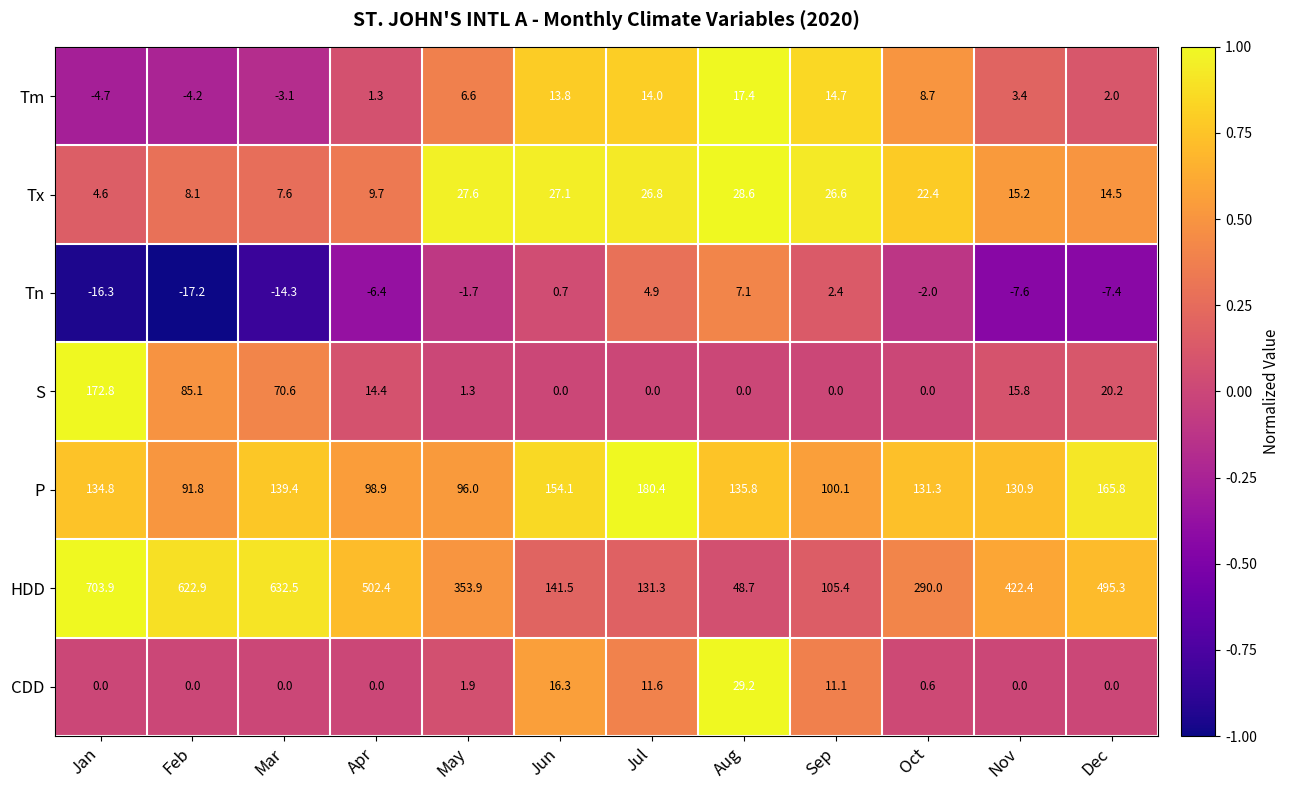

The S series shows 35.8 at Feb. True or false?

False